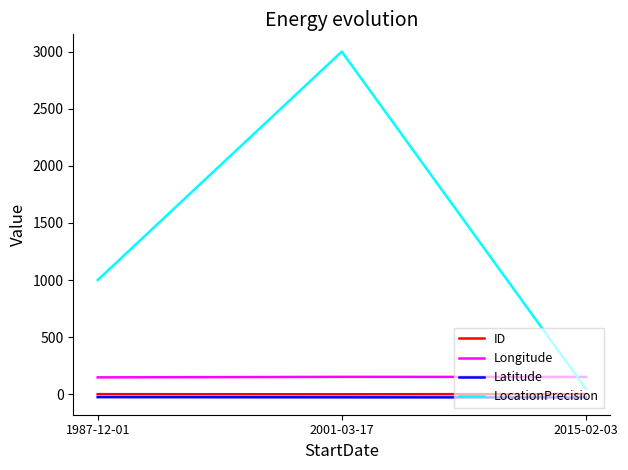

Which series has the largest total across all categories?

LocationPrecision